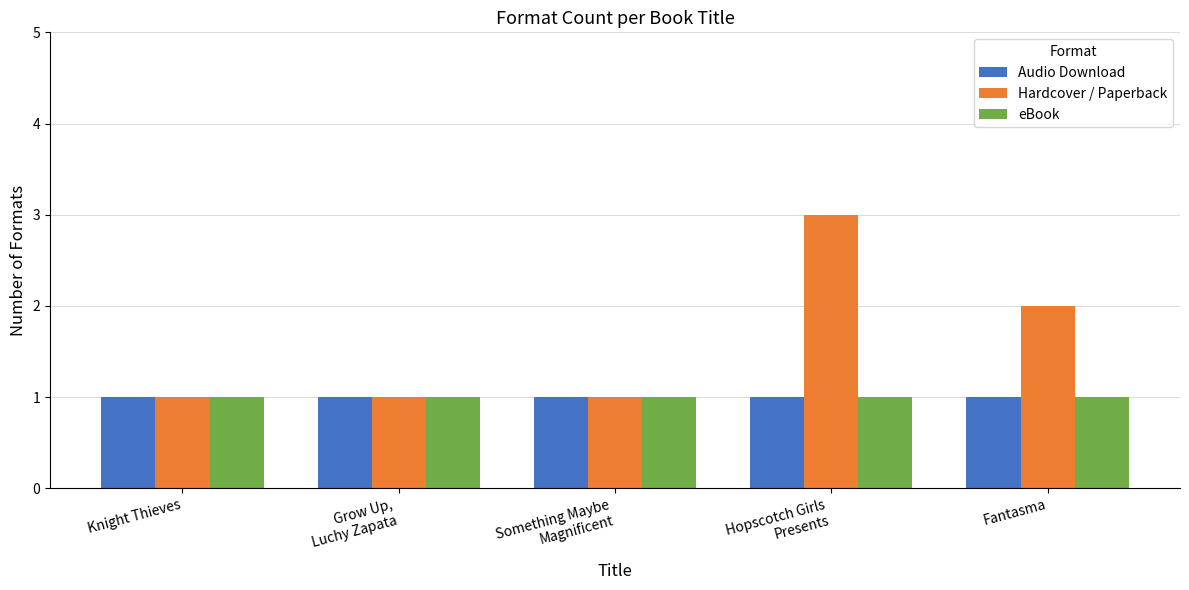

Which series has the largest total across all categories?

Hardcover / Paperback